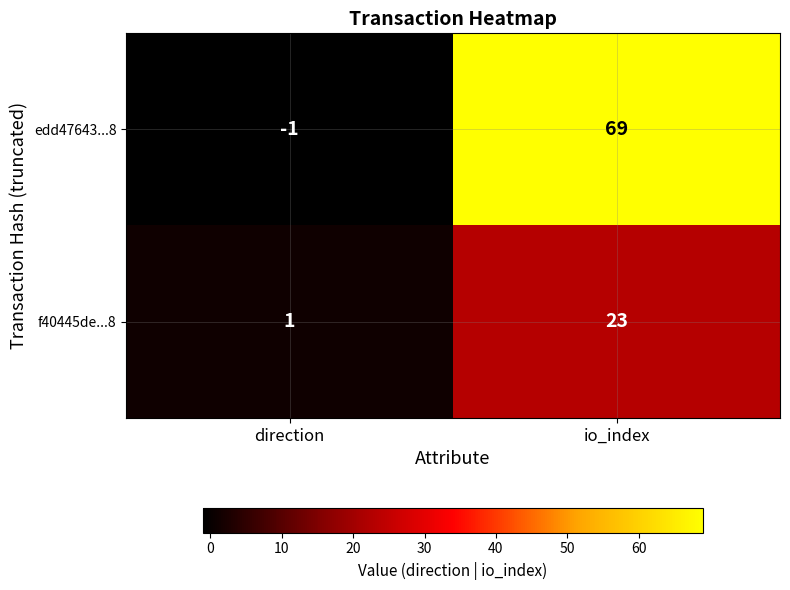

What is the sum of the edd47643...8 values at direction and io_index?

68